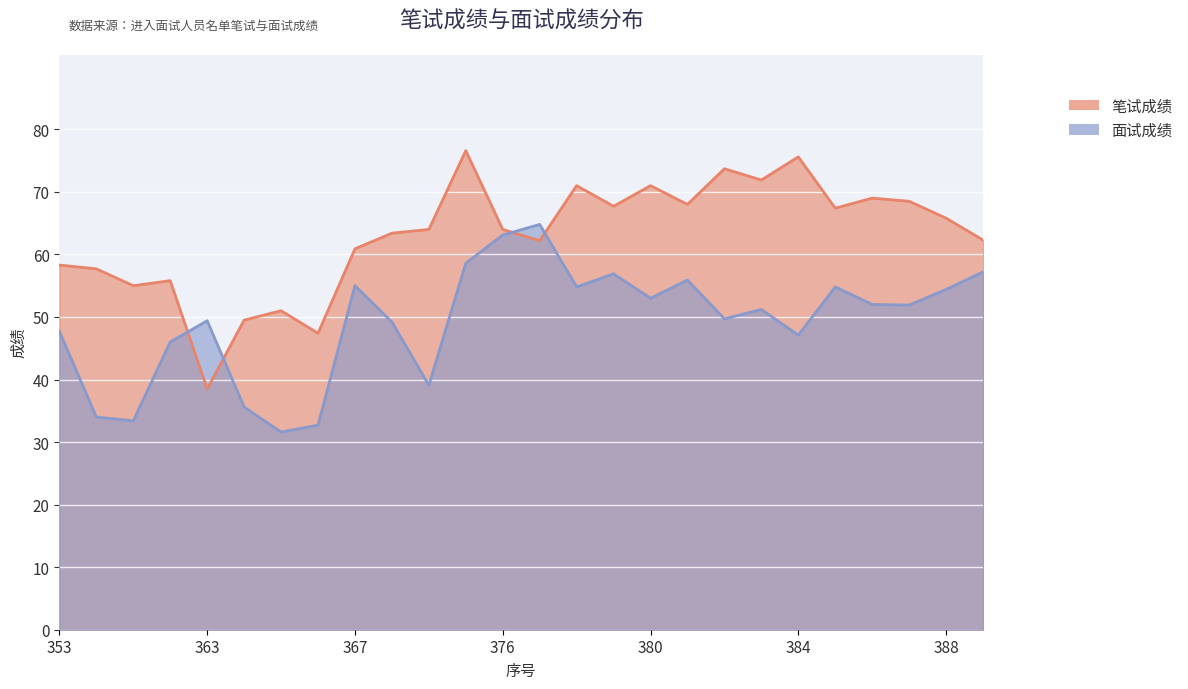

What is the minimum value shown in the chart?

31.6